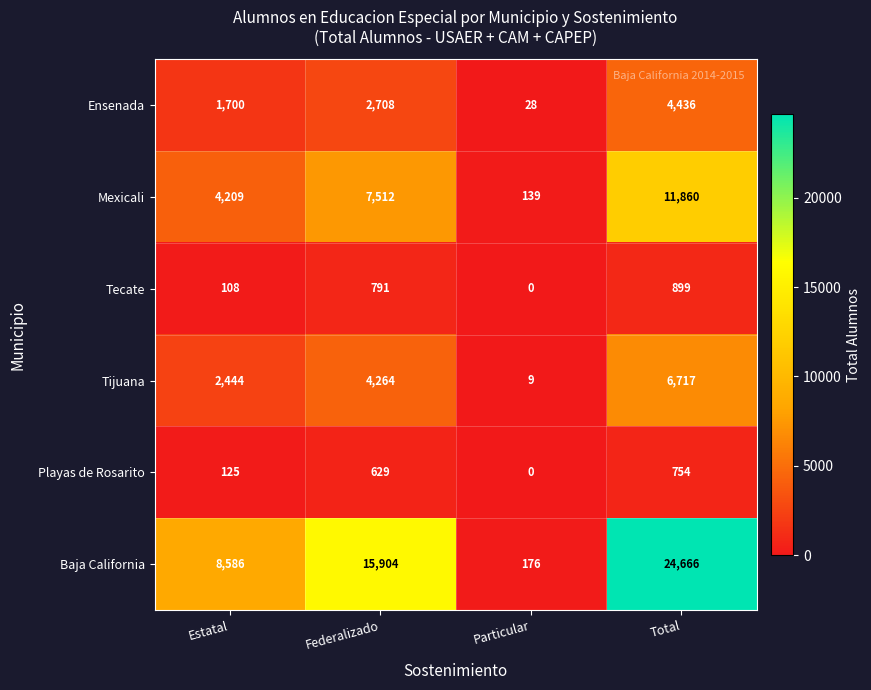

The Baja California series shows 24666 at Total. True or false?

True